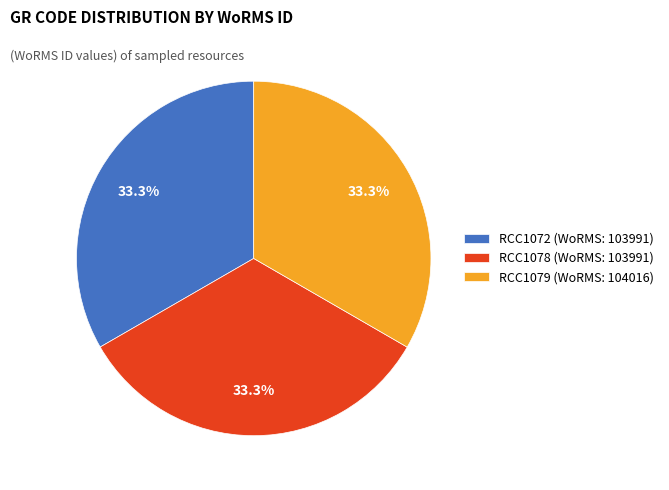

What is the ratio of the value at RCC1072 to the value at RCC1078?

1.0